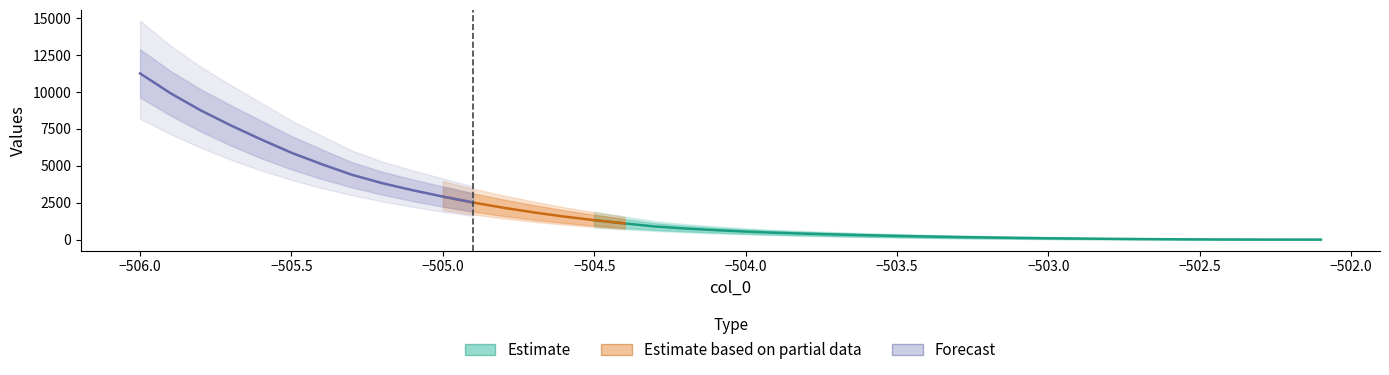

True or false: col_1 and col_2 cross at least once.

False